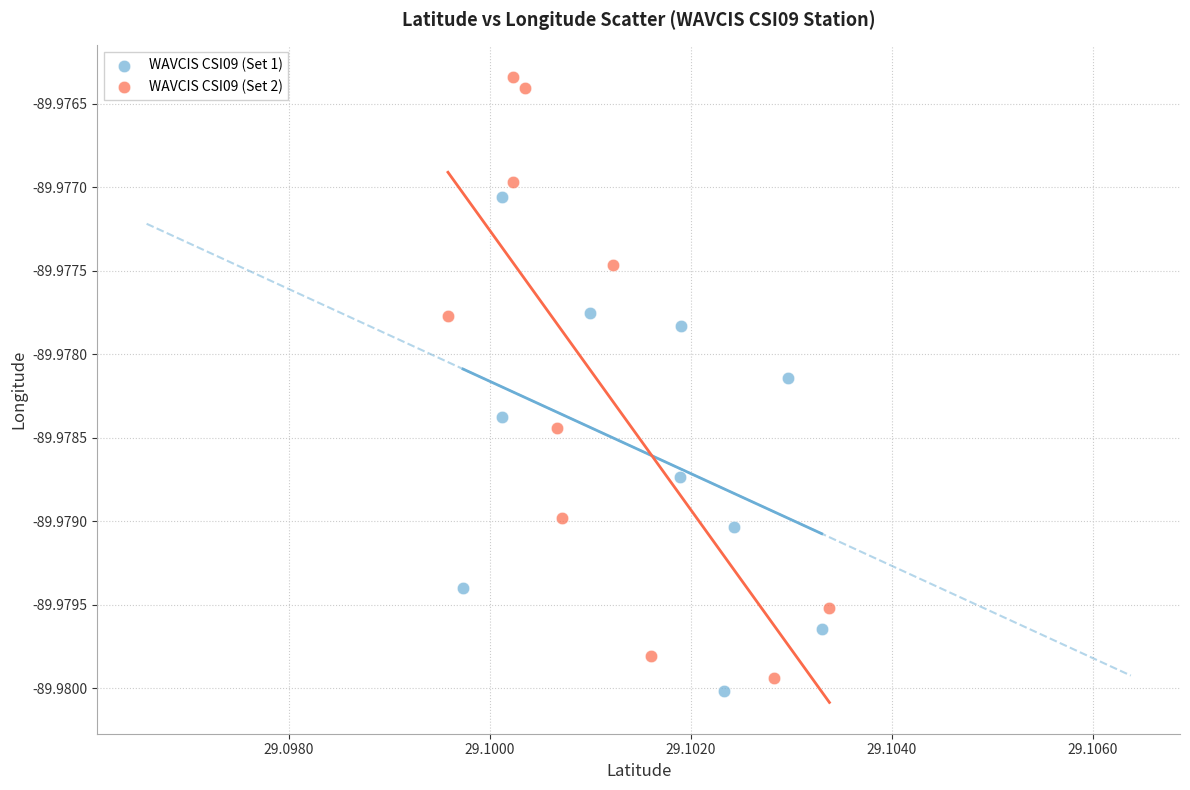

Which series has the widest spread of Y values?

WAVCIS CSI09 (Set 2)